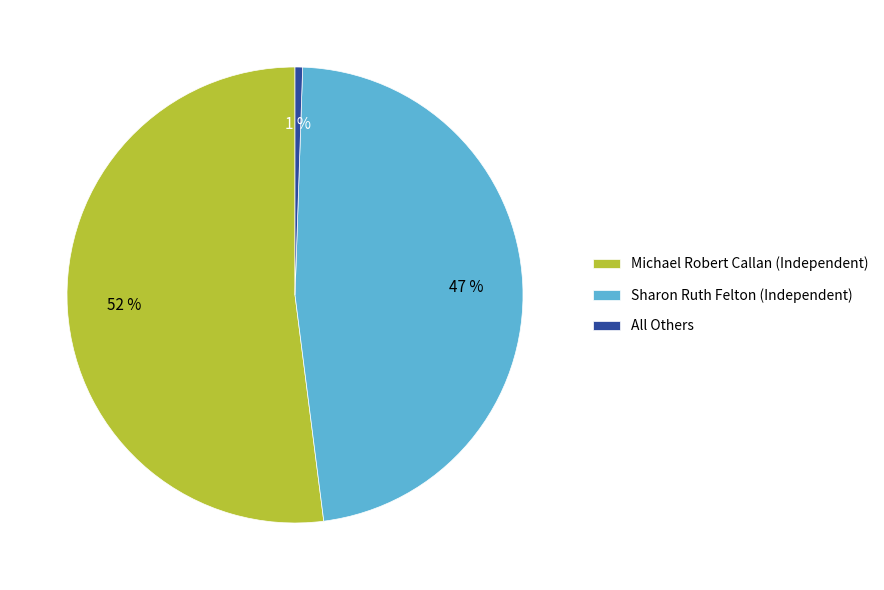

Between All Others and Sharon Ruth Felton (Independent), which is larger?

Sharon Ruth Felton (Independent)